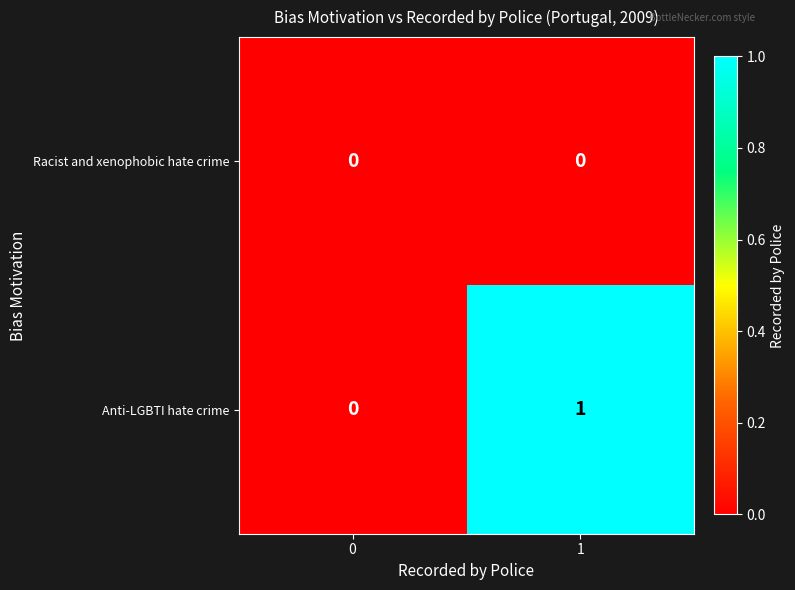

Reading left to right, transcribe all the data shown in this chart.

Racist and xenophobic hate crime: 0=0	1=0
Anti-LGBTI hate crime: 0=0	1=1